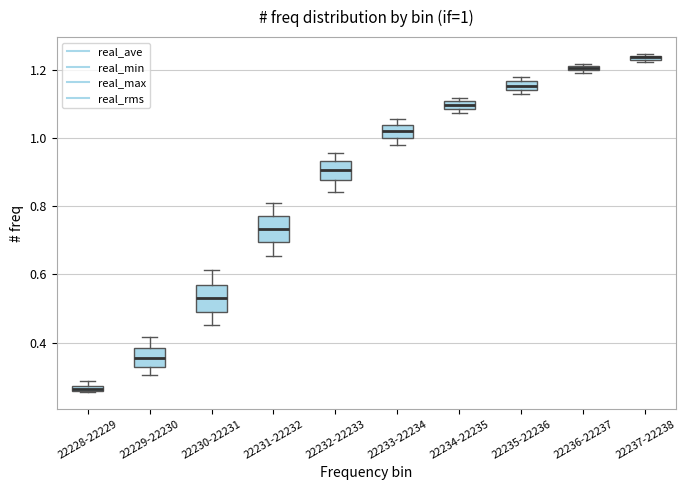

Which box has the lowest median line?

22228-22229